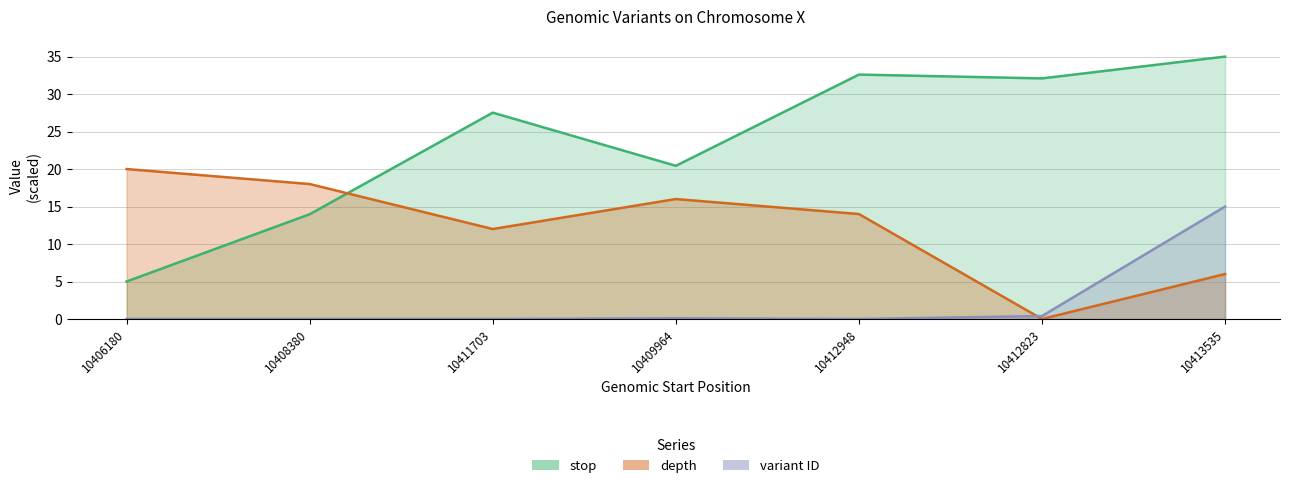

Rank the series by their maximum value, from highest to lowest.

stop, depth, variant ID